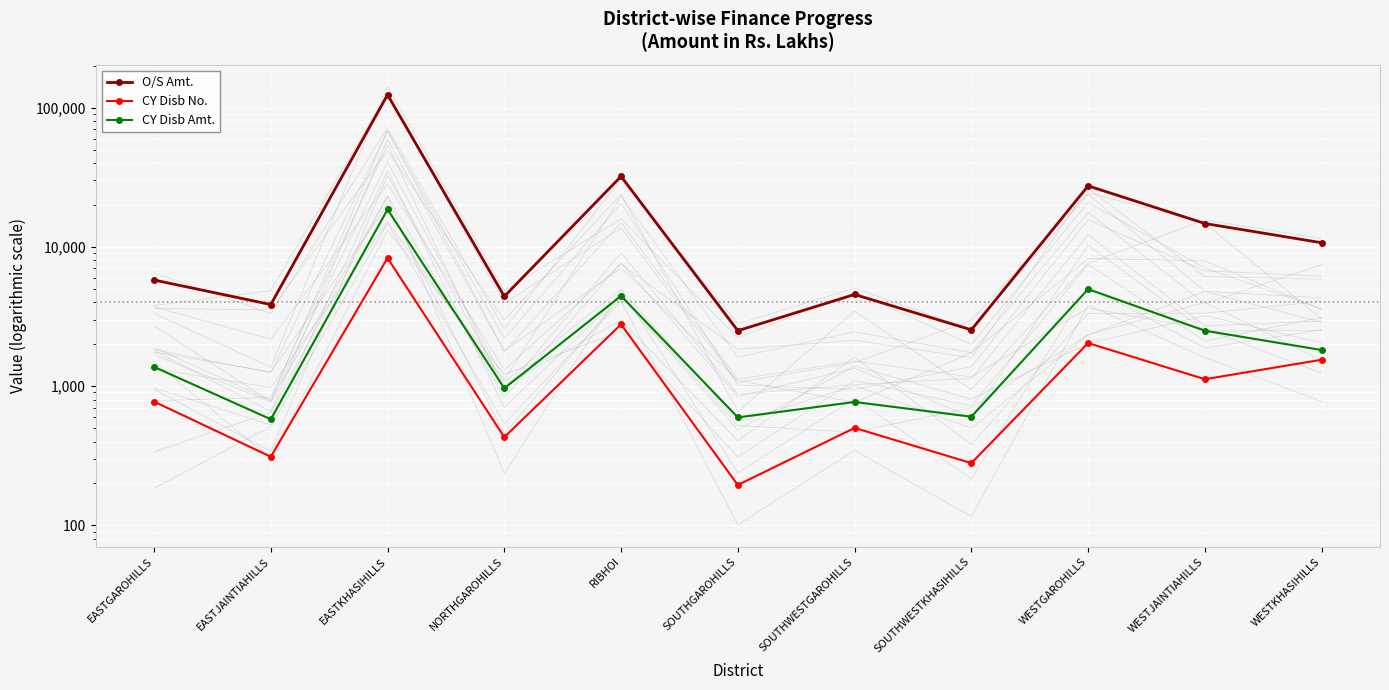

Is this an area chart (filled region under the line)?

No